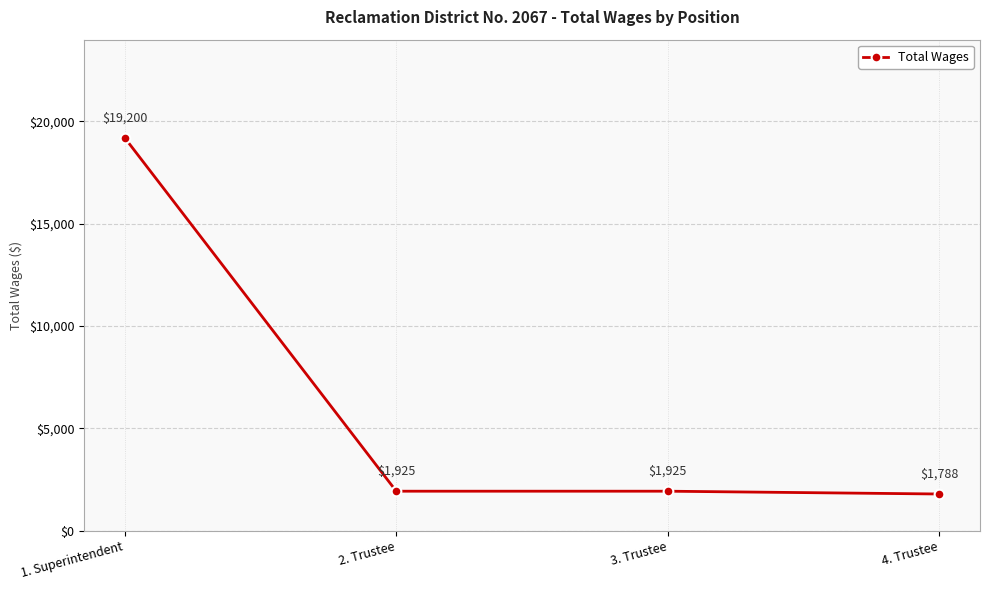

What is the difference between the values at 2. Trustee and 1. Superintendent?

17275